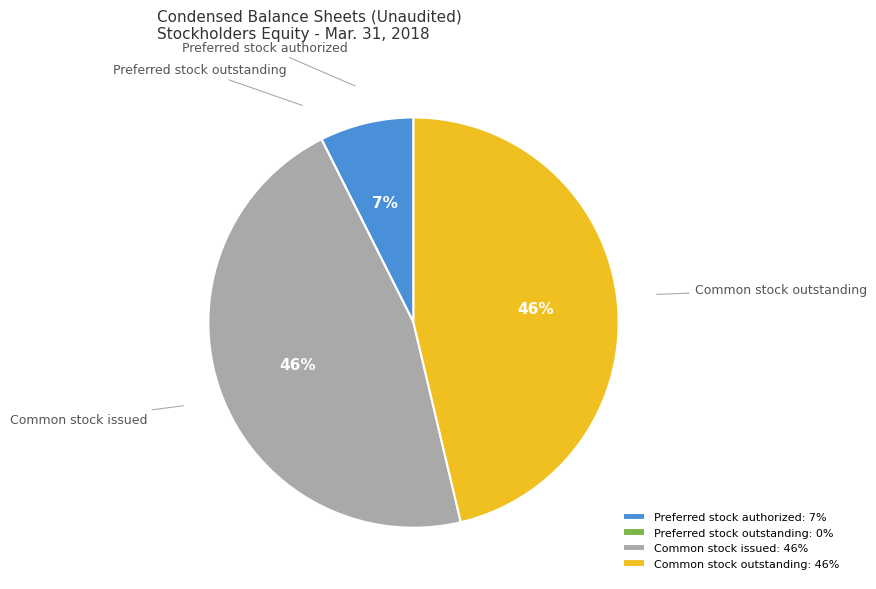

To the nearest percent, what percentage of the pie is Preferred stock authorized?

7%